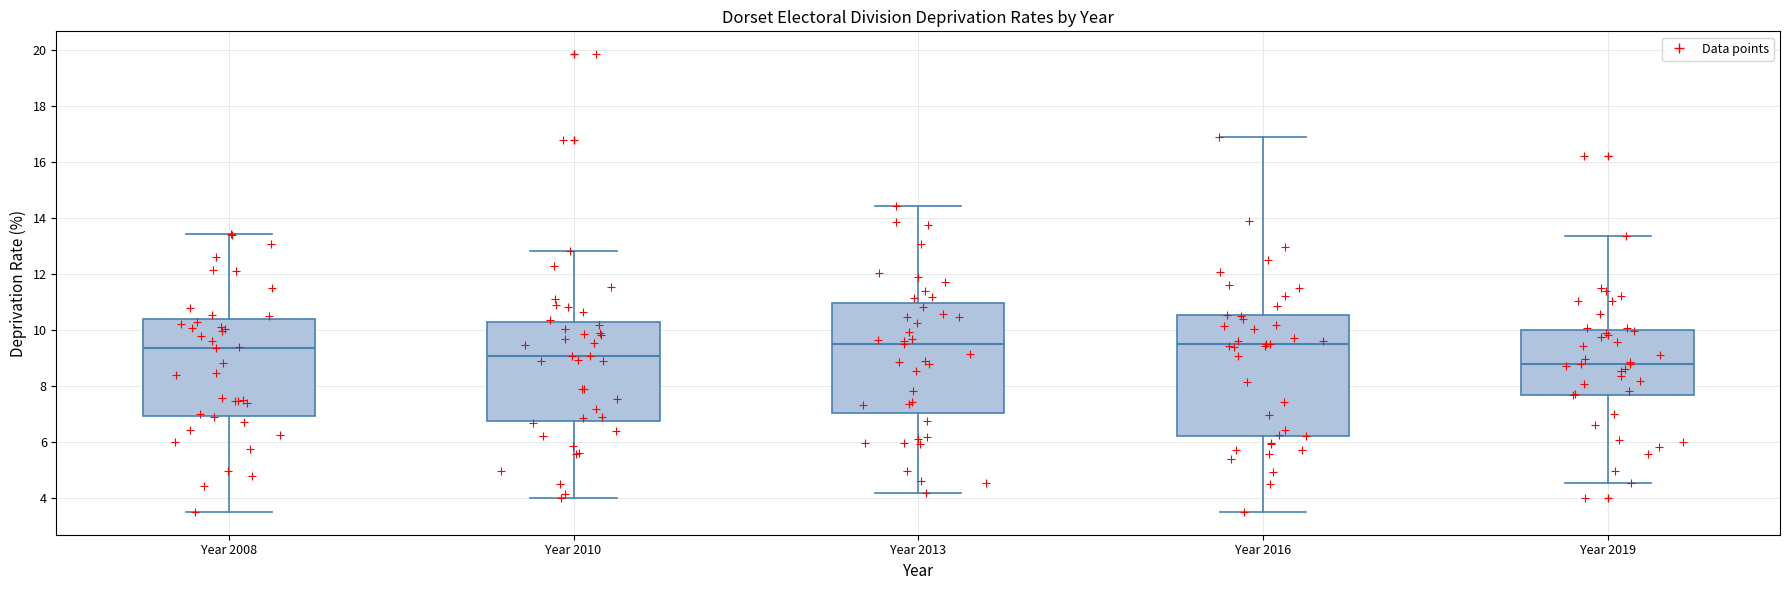

Reading left to right, read every box against the y-axis: the position of its median line, the range the box covers, and the ends of its whiskers. The values are not printed on the chart, so give them approximately, as read against the axis.

Year 2008: median 9.4, box 7.0 to 10.4, whiskers 3.4 to 13.4
Year 2010: median 9.0, box 6.8 to 10.2, whiskers 4.0 to 12.8
Year 2013: median 9.4, box 7.0 to 11.0, whiskers 4.2 to 14.4
Year 2016: median 9.4, box 6.2 to 10.6, whiskers 3.4 to 16.8
Year 2019: median 8.8, box 7.6 to 10.0, whiskers 4.6 to 13.4